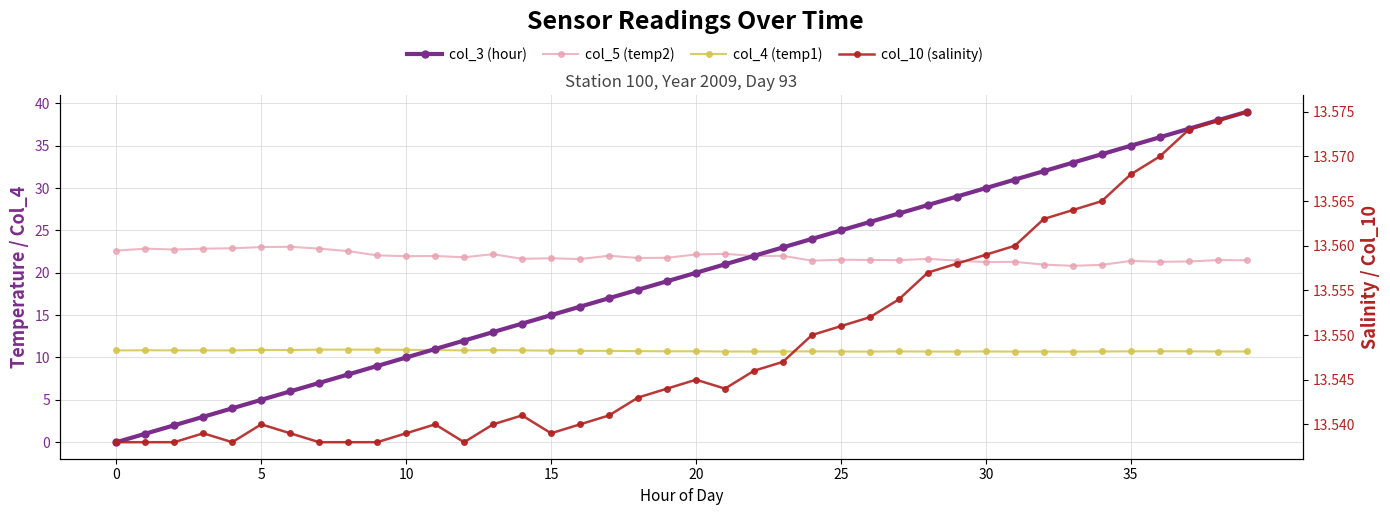

How many times do col_3 (hour) and col_10 (salinity) cross each other?

1